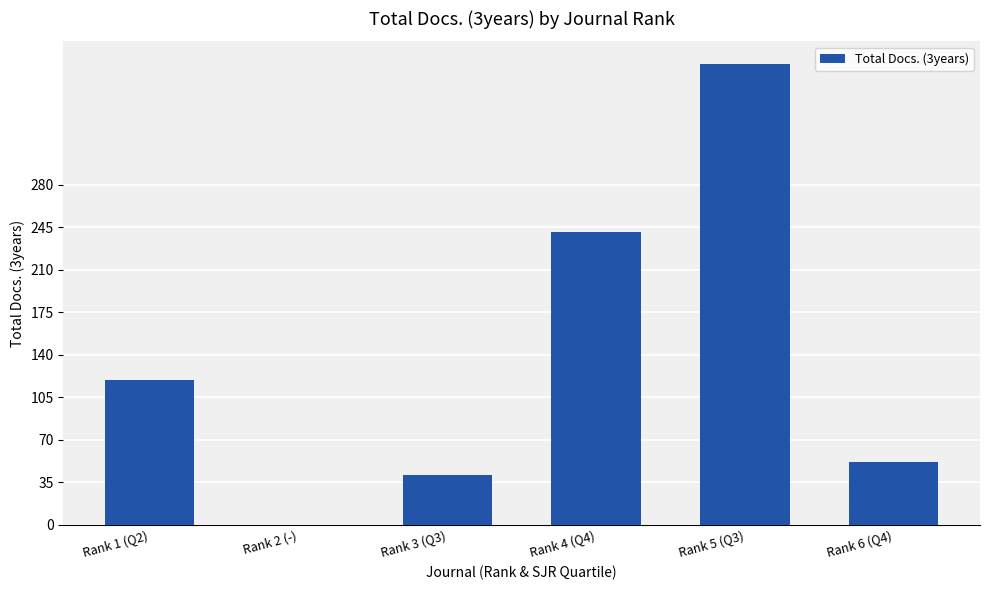

What is the maximum value shown in the chart?

379